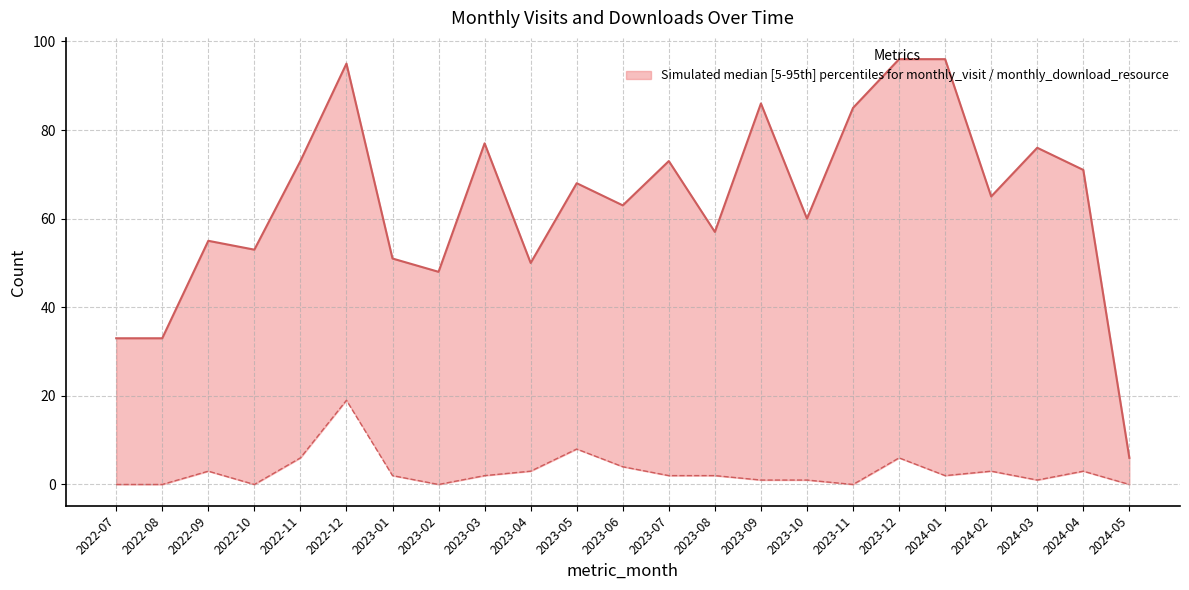

What is the approximate value of monthly_download_resource at 2023-06?

4